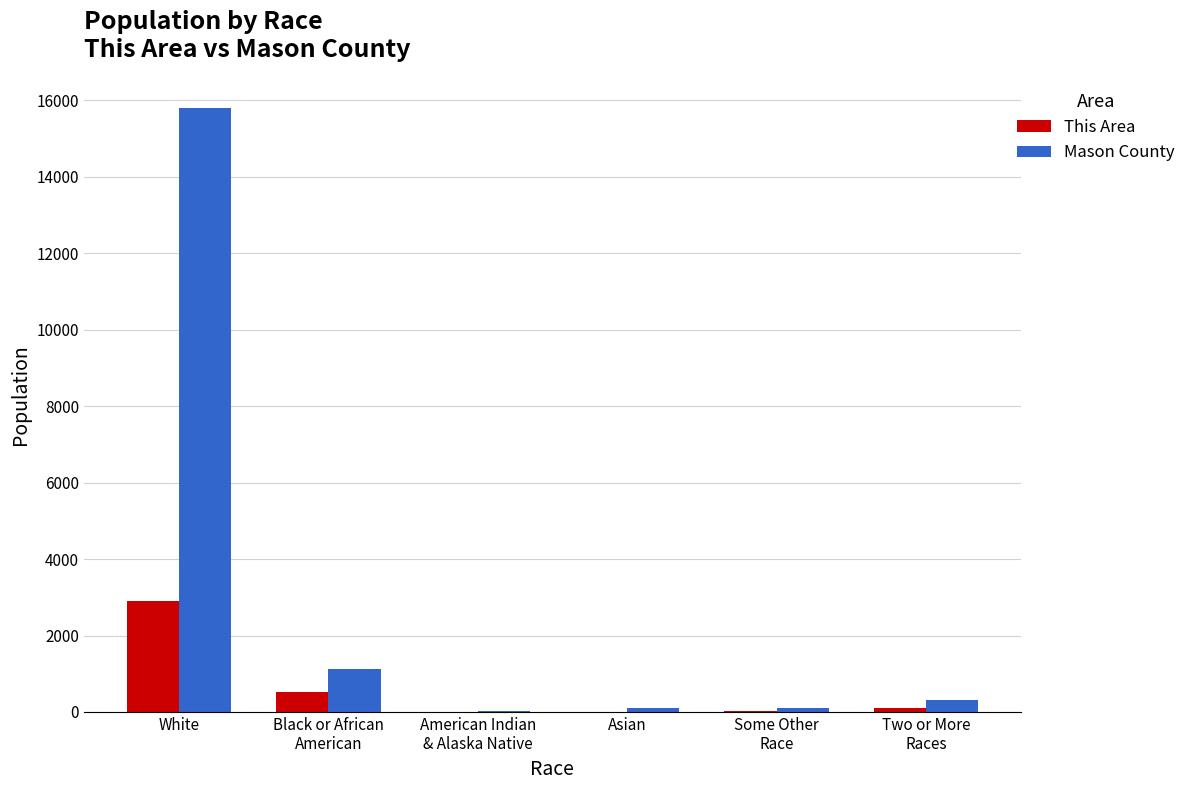

The This Area series shows 5020 at White. True or false?

False